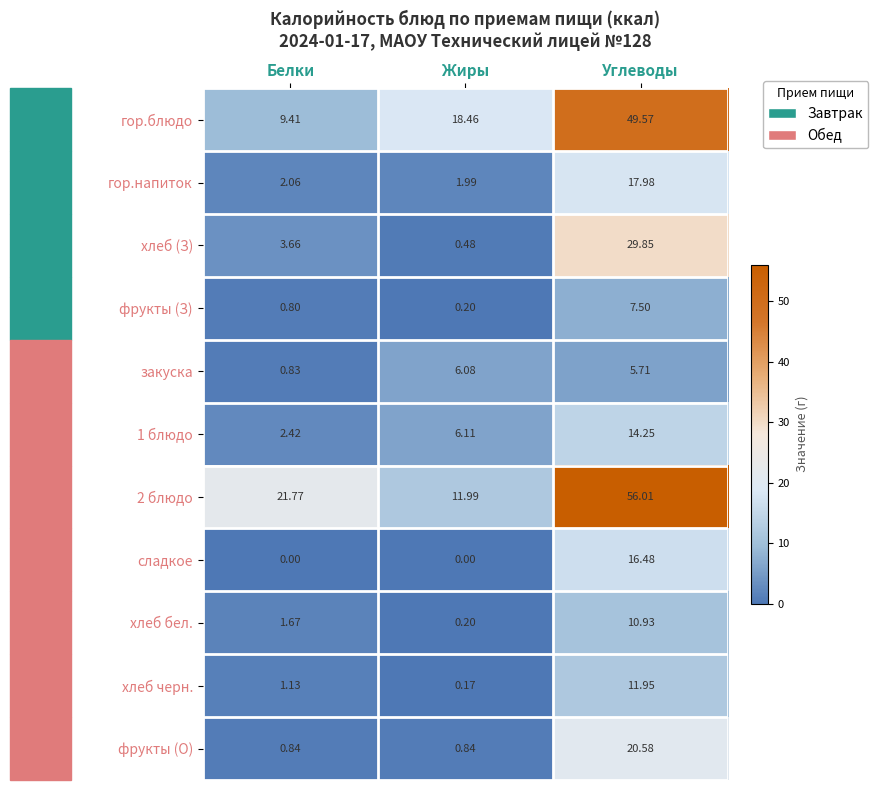

Is the value of гор.блюдо at Жиры greater than the value of фрукты (О) at Жиры?

Yes